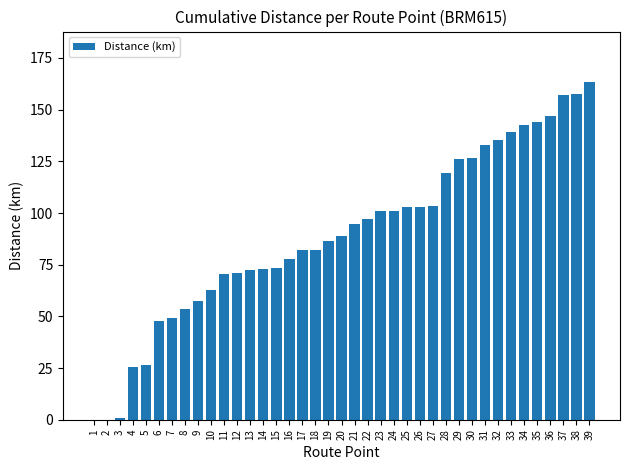

Is it true that the value at 20 is 88.9?

True